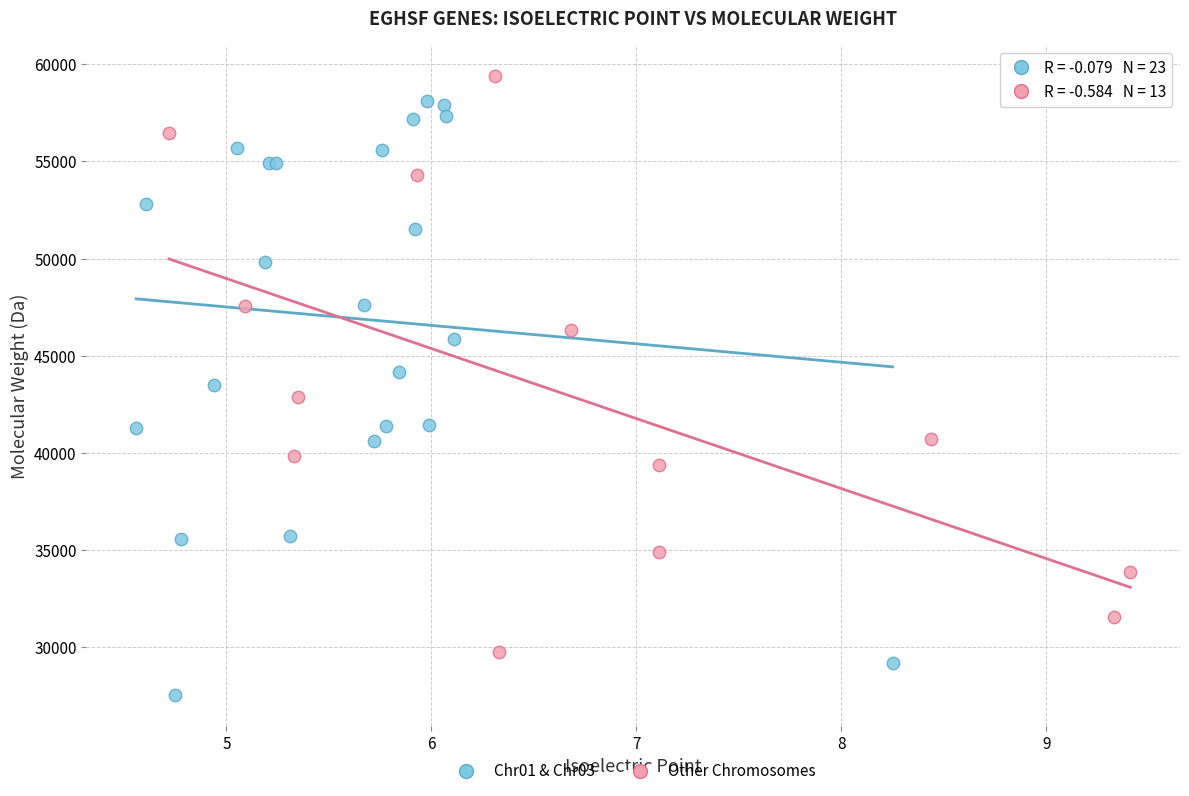

Which series contains the lowest Y value?

Chr01 & Chr03